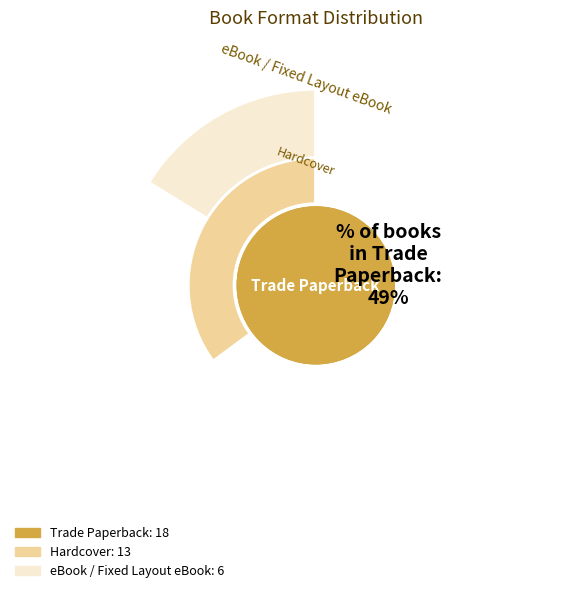

To the nearest percent, what is the difference between the eBook / Fixed Layout eBook and Hardcover slice percentages?

19%